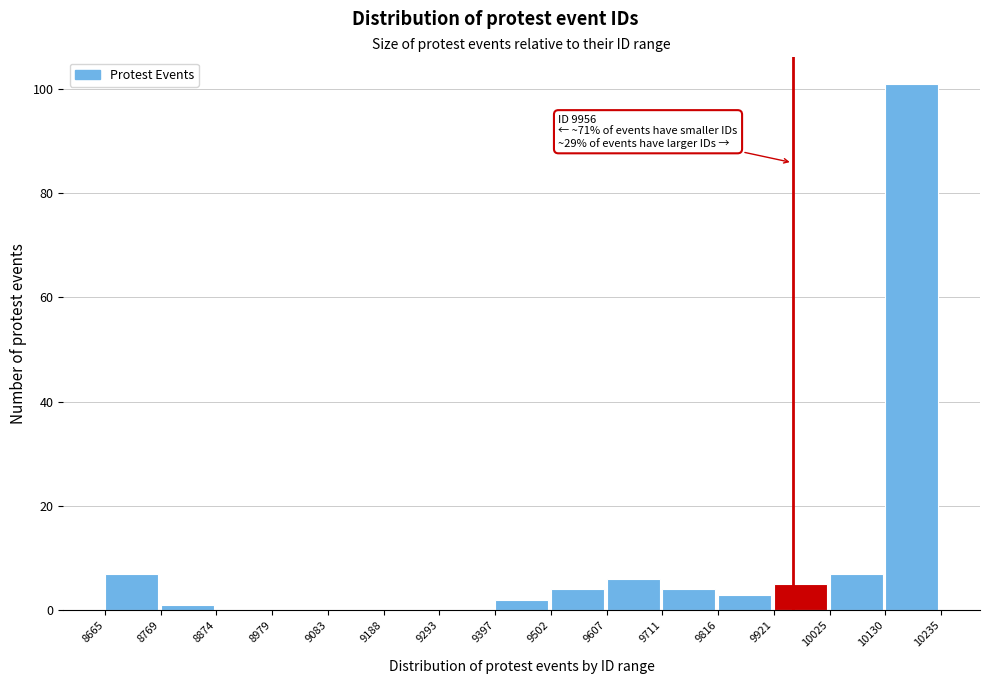

Which range on the x-axis has the tallest bar?

10130 to 10235